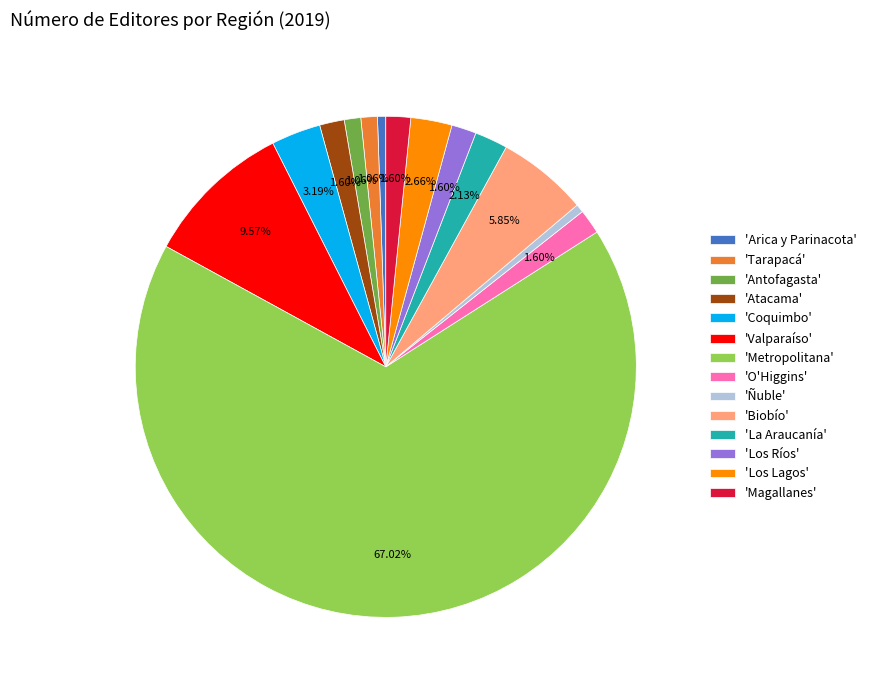

Does any single category account for the majority?

Yes